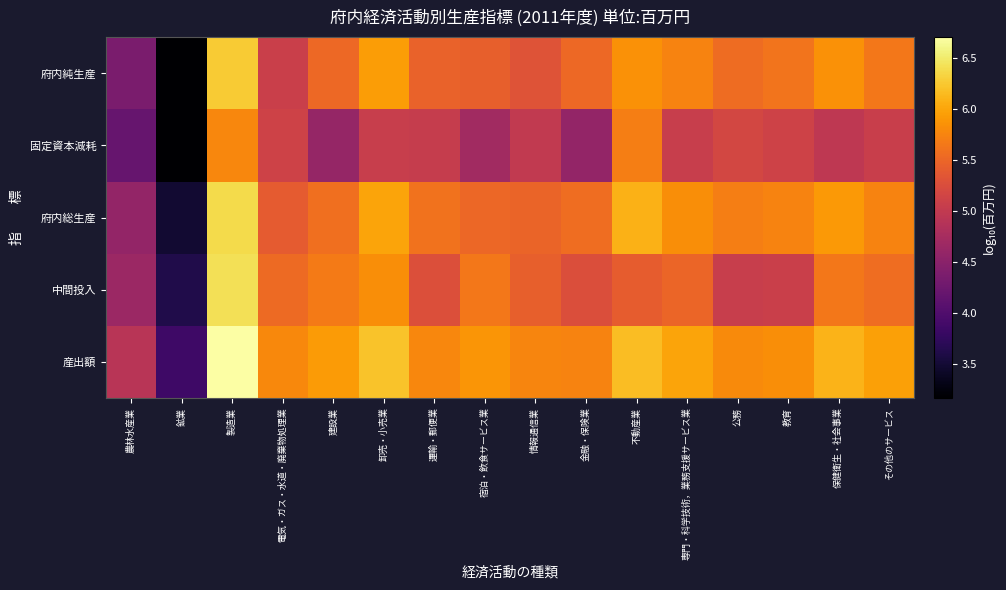

Which category has the highest value across all series?

製造業